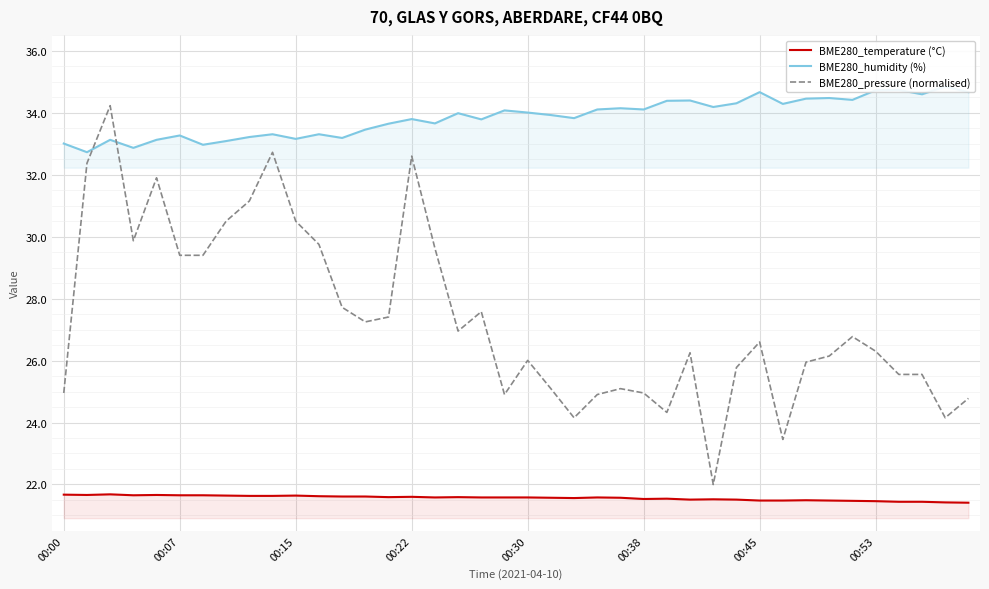

The value of BME280_pressure (normalised) at 17 is 27.0. True or false?

True